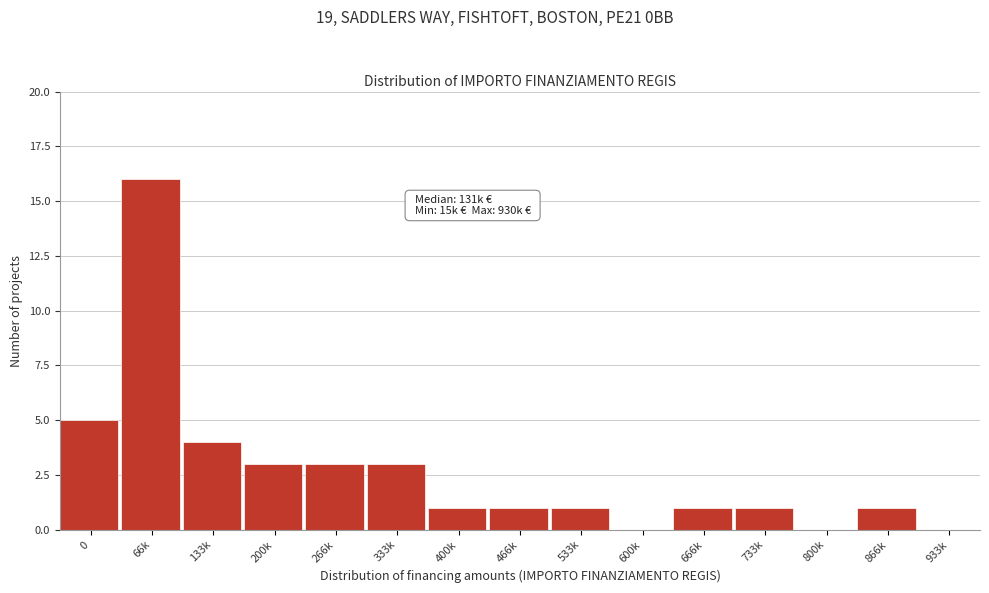

Reading right to left, extract all data points from this chart.

933k=0	866k=1	800k=0	733k=1	666k=1	600k=0	533k=1	466k=1	400k=1	333k=3	266k=3	200k=3	133k=4	66k=16	0=5